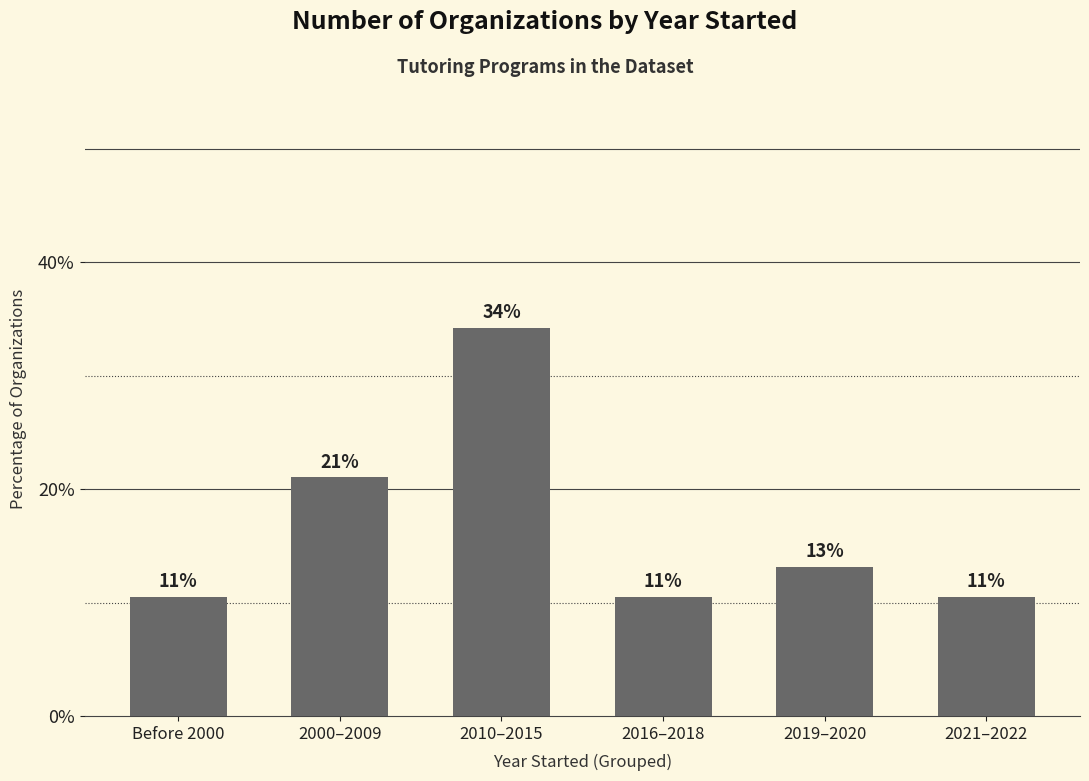

What is the ratio of the value at 2021–2022 to the value at Before 2000?

1.0